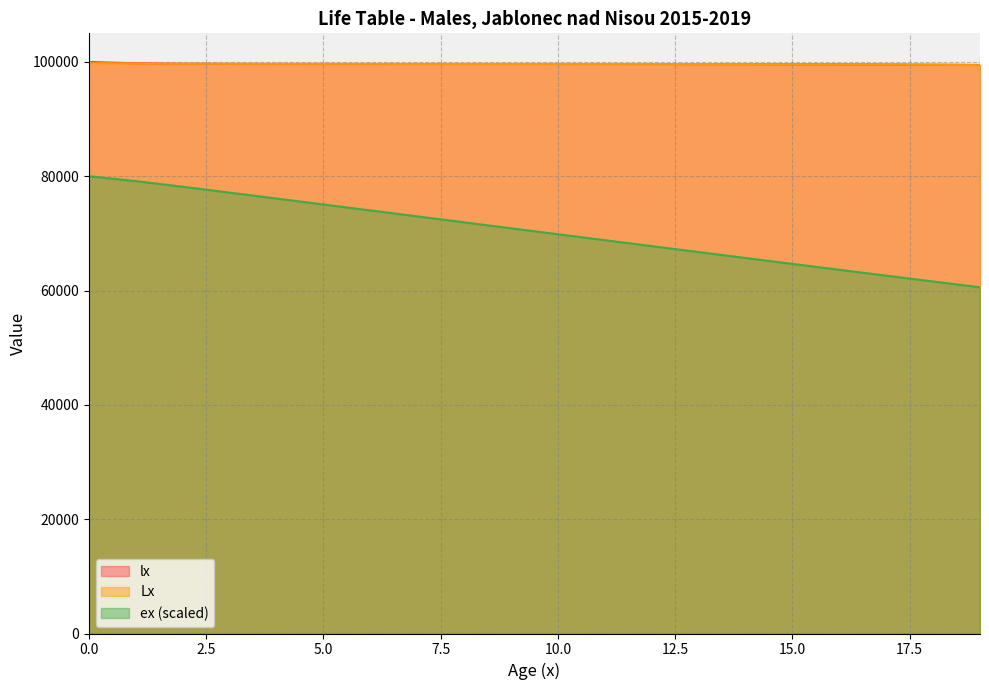

True or false: Lx has more than 0 interior local peaks.

False